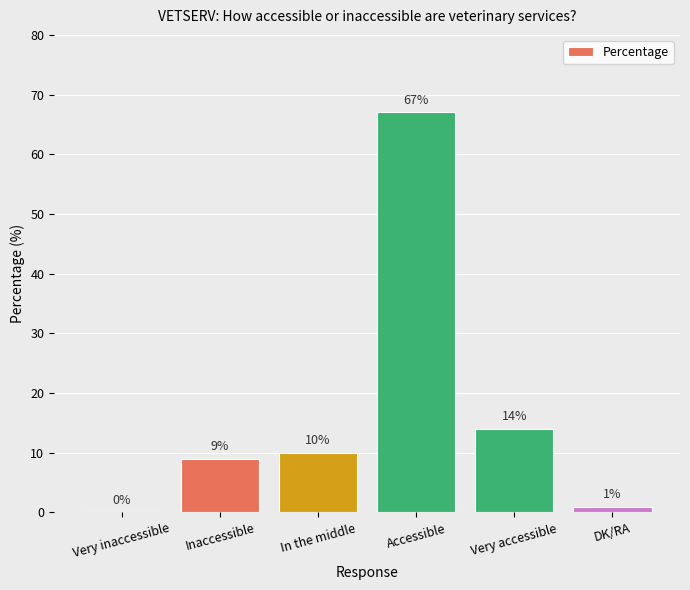

What is the average value?

17